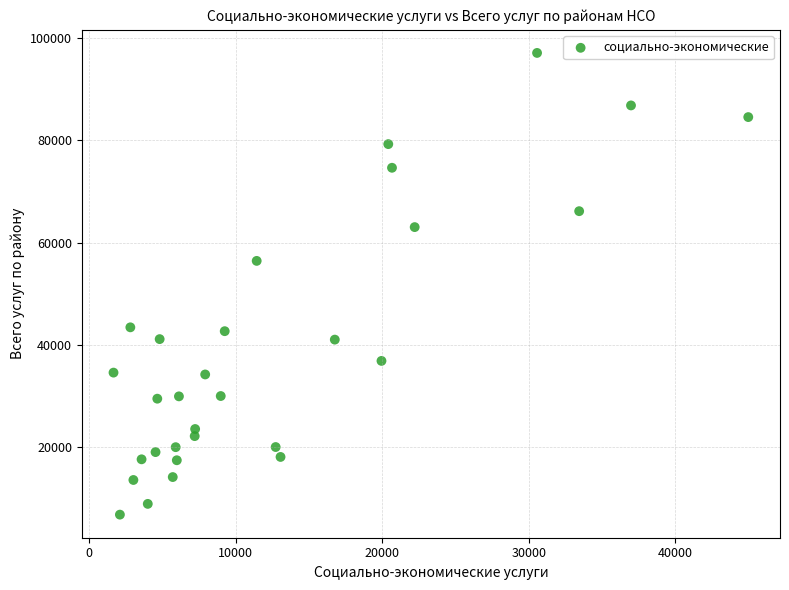

What Y value in the scatter plot is closest to 51968?

56438